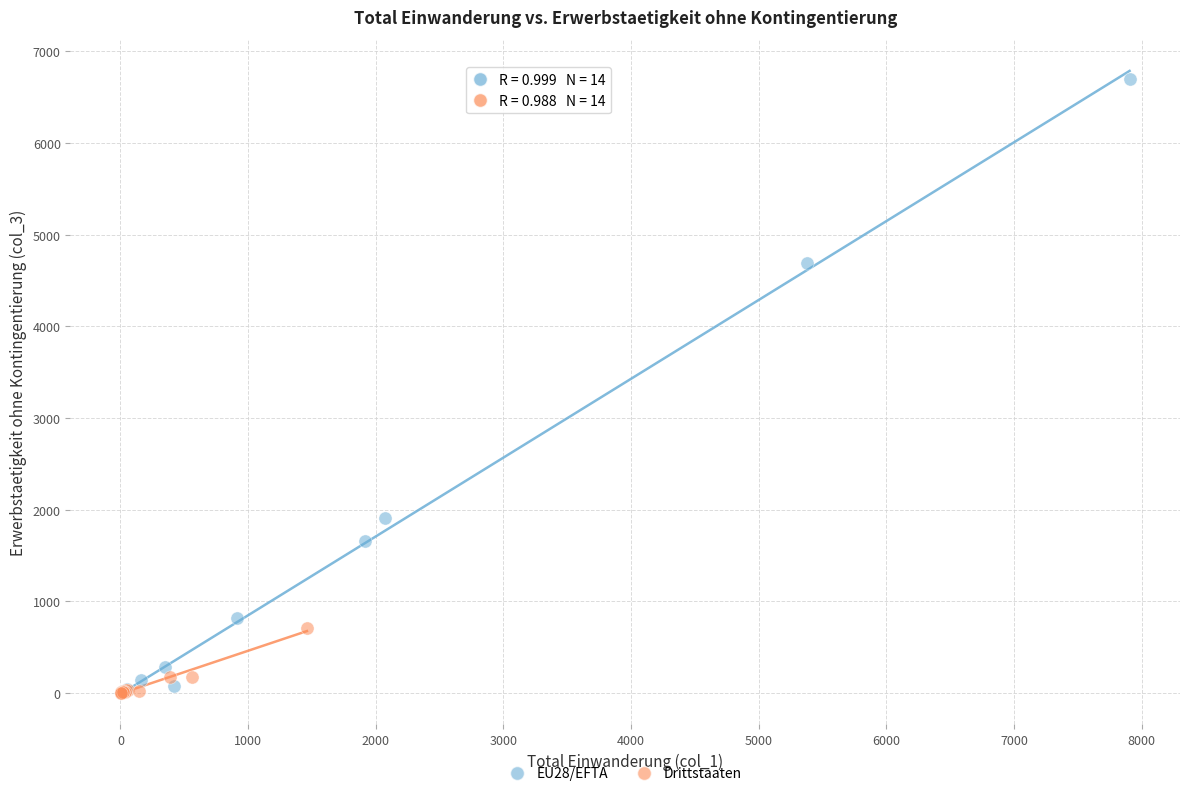

Which series contains the highest Y value?

EU28/EFTA